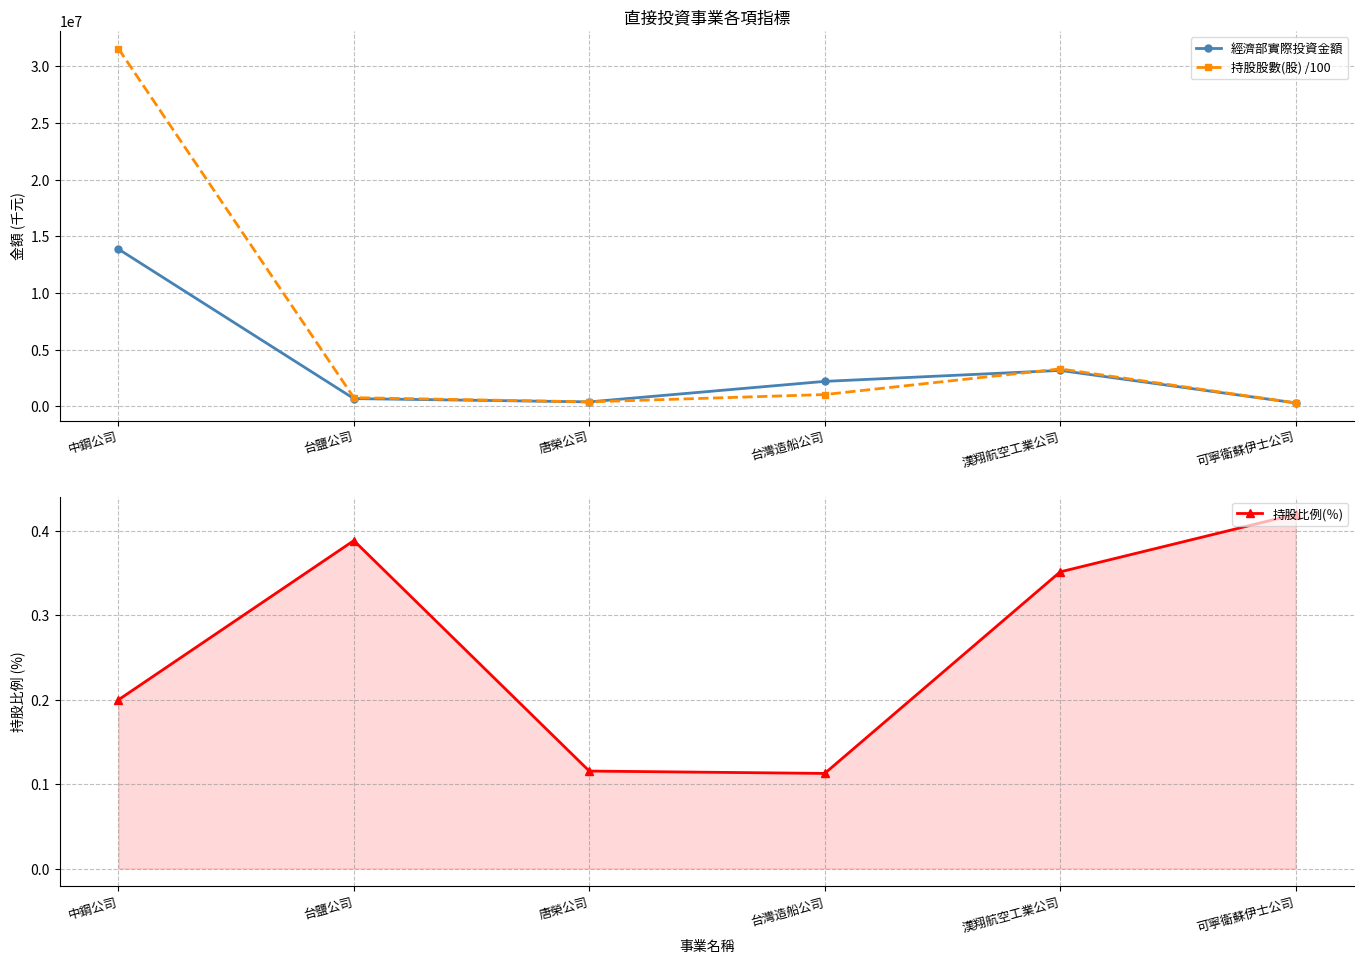

In 持股股數(股) /100, how many points are lower than both neighbors (excluding endpoints)?

1